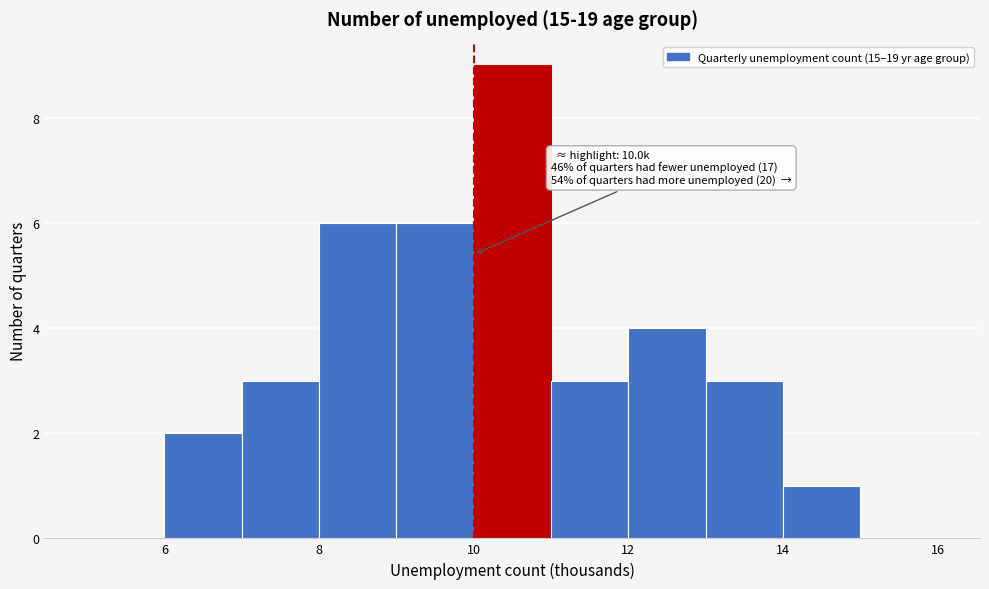

Which range on the x-axis has the tallest bar?

10 to 11